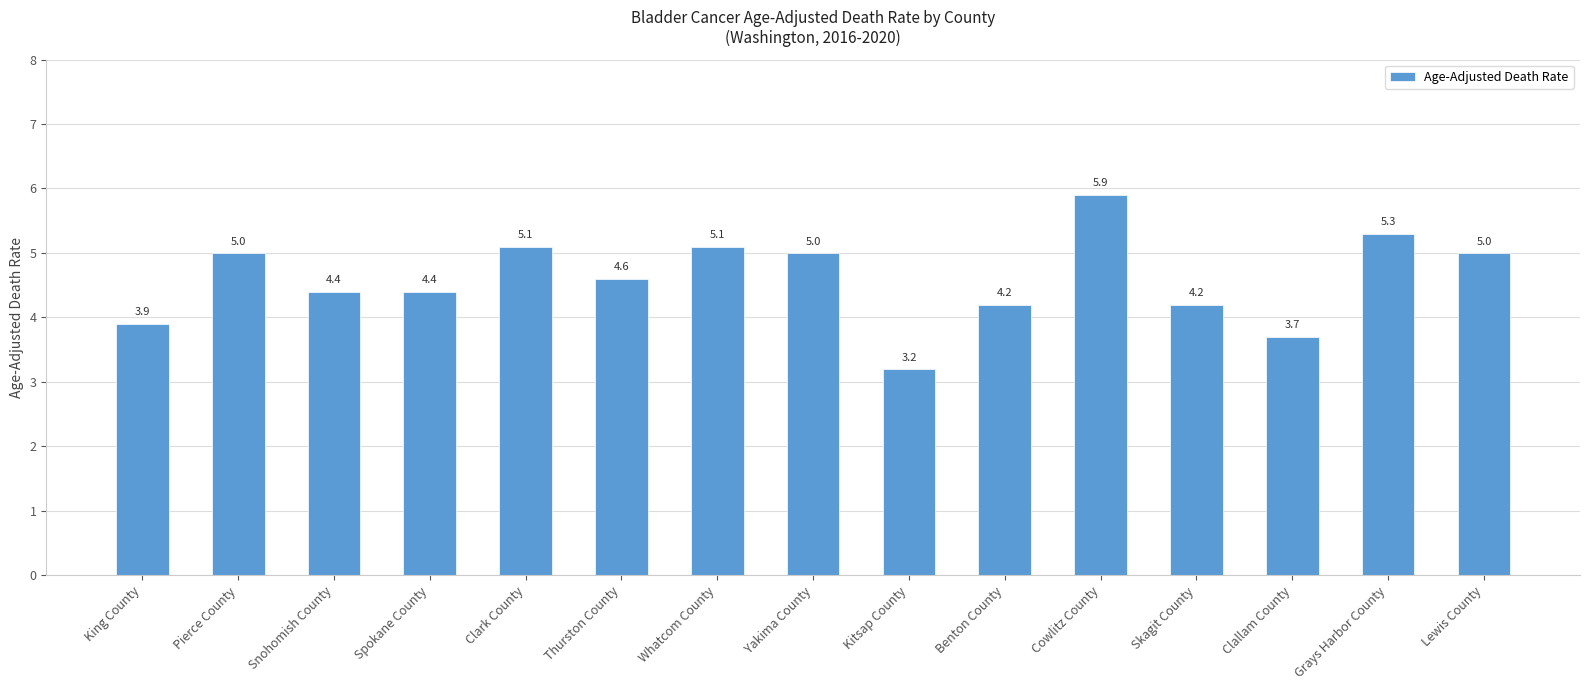

Between Snohomish County and Lewis County, which is larger?

Lewis County